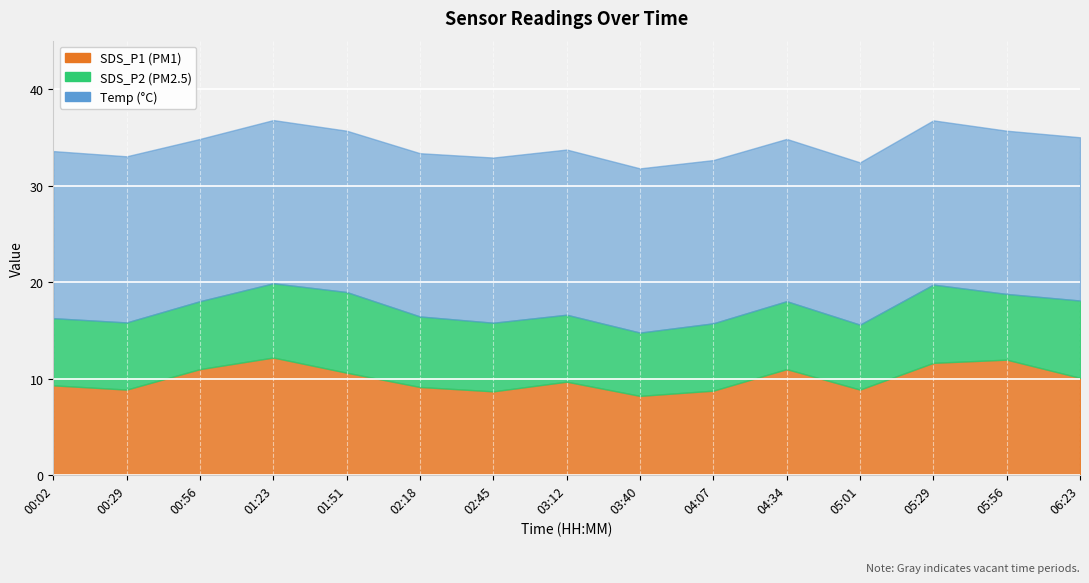

At which category is the sum across all series the highest?

01:23